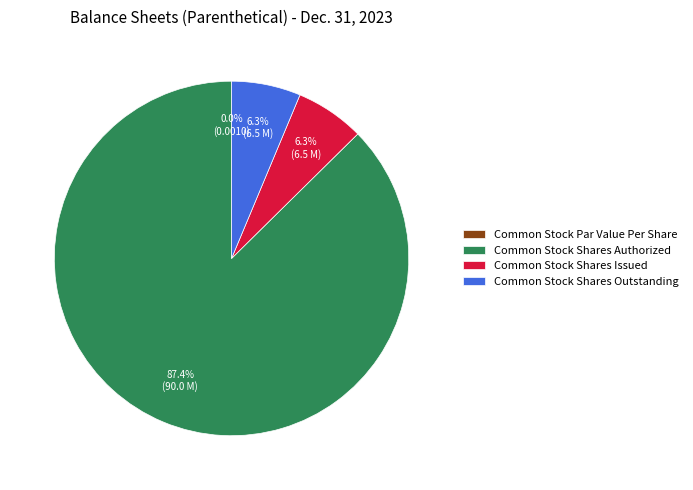

To the nearest percent, what is the difference between the largest and smallest slice percentages?

87%